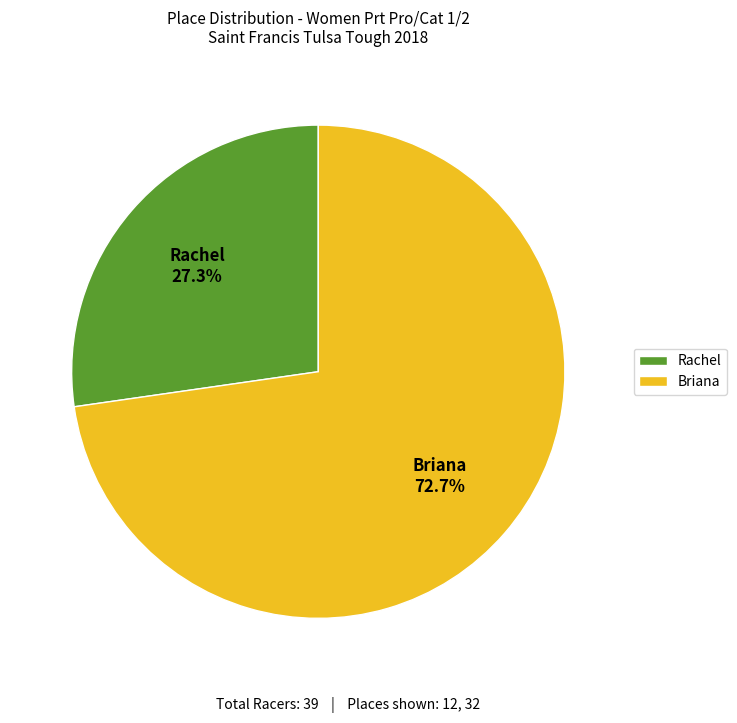

Combined, do Rachel and Briana account for over 50%?

Yes